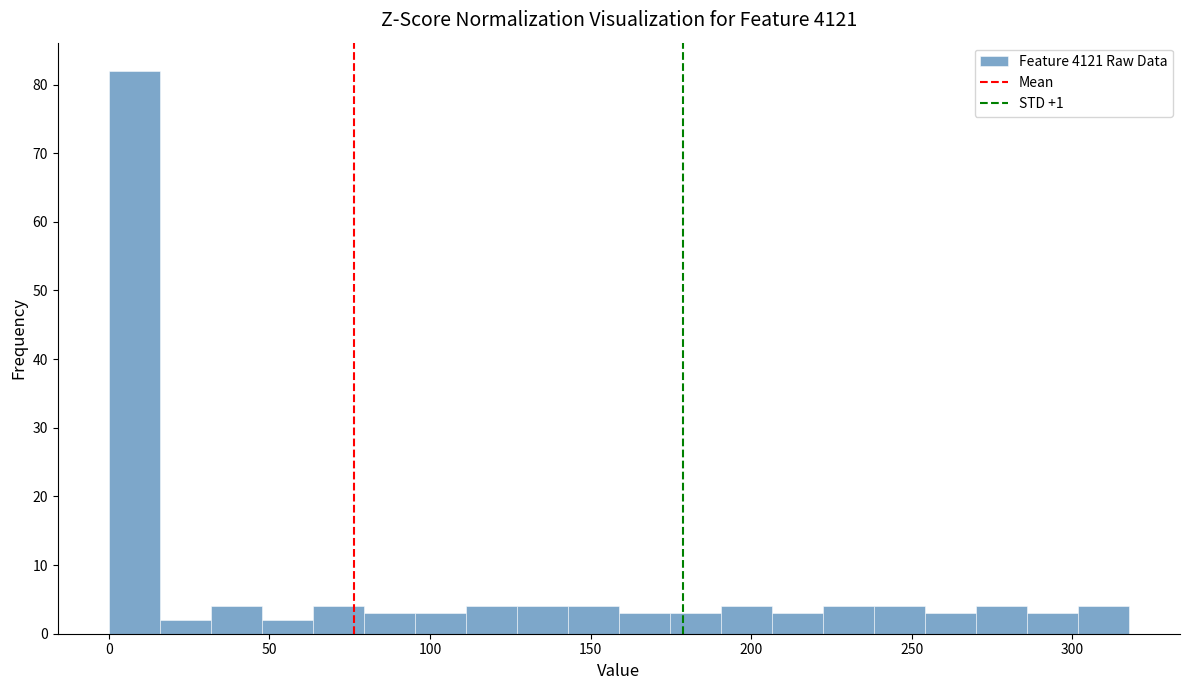

Around what value on the x-axis is the tallest bar? Give the approximate position of its centre, as read against the axis.

10